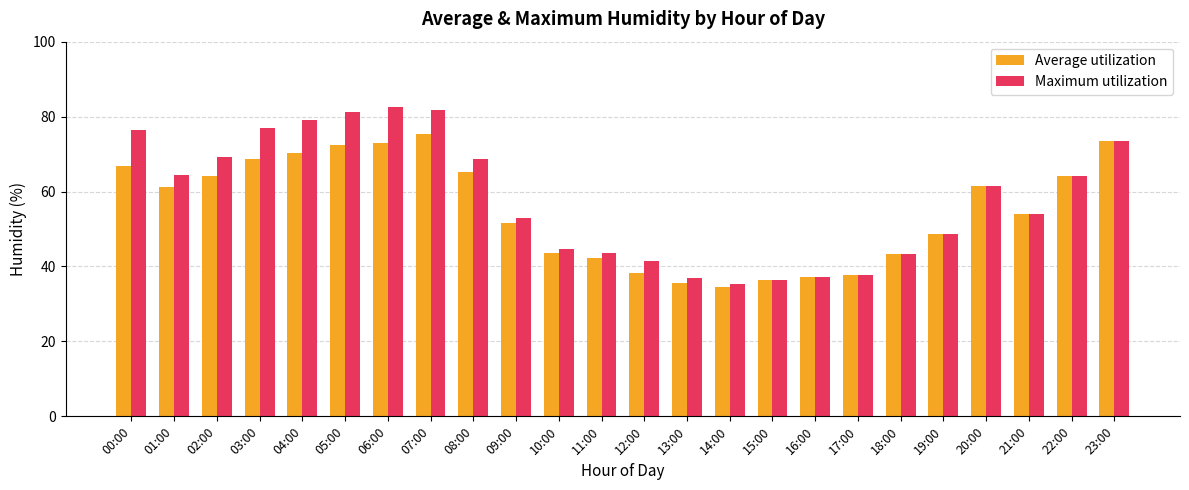

What is the greatest value displayed?

82.5